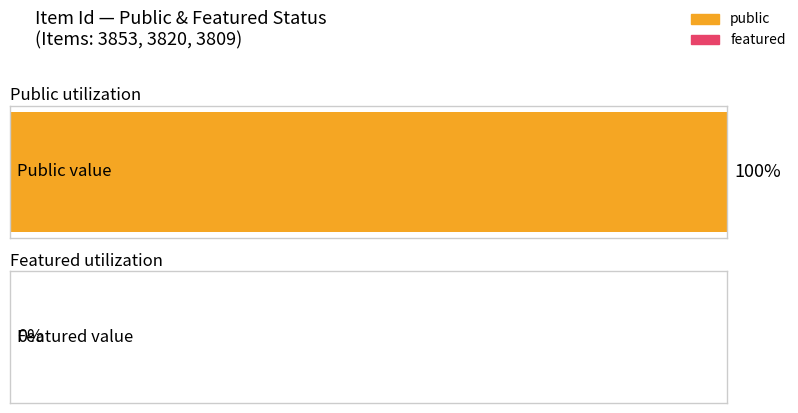

How many bars are there in each group?

2